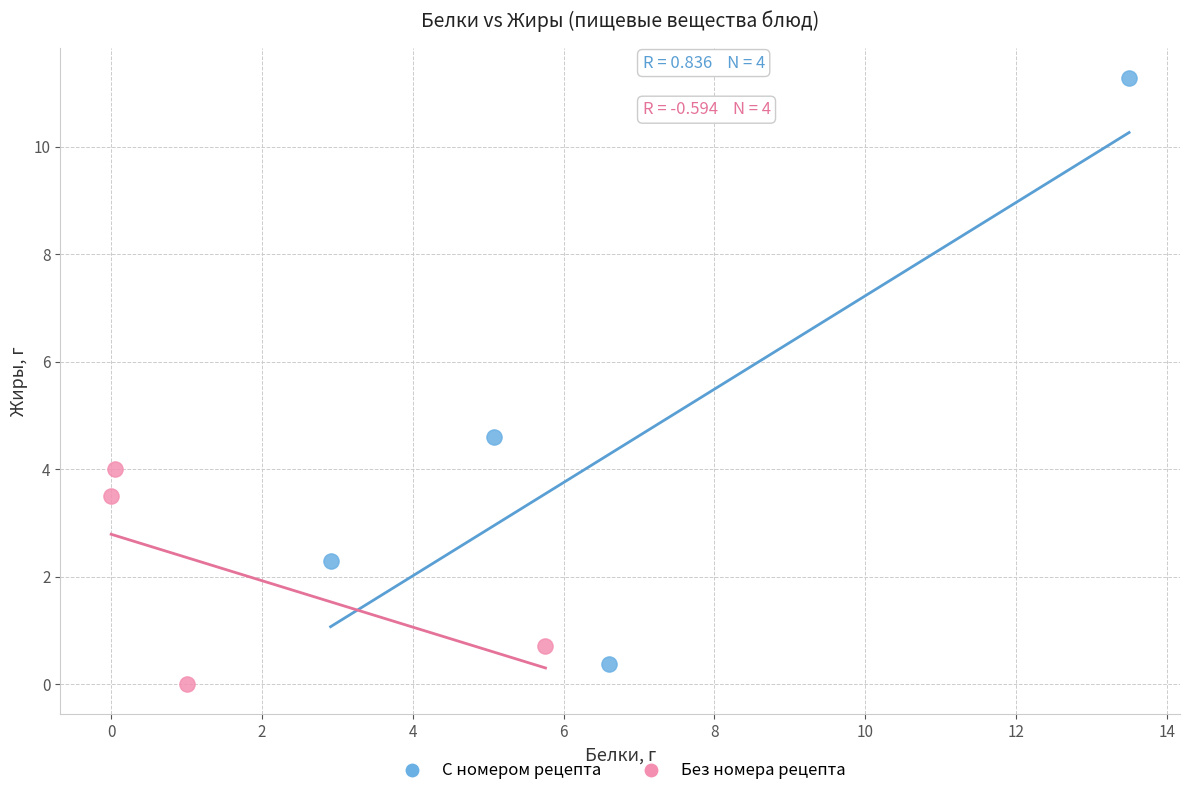

Which series contains the lowest Y value?

Без номера рецепта